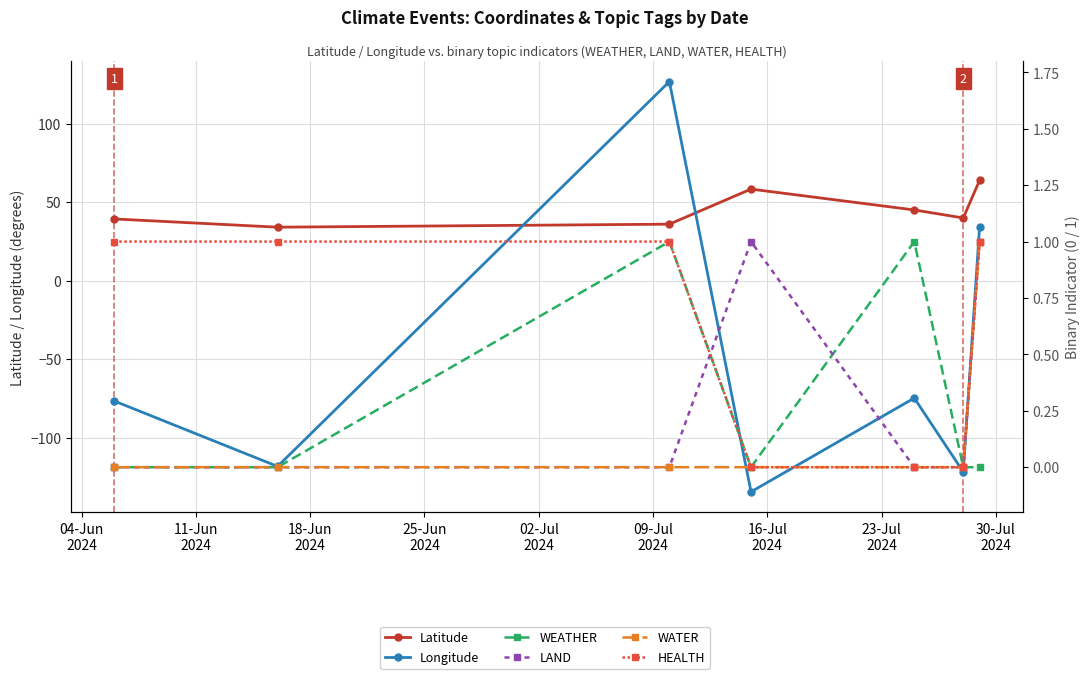

Which category has the lowest value in the LAND series?

04-Jun
2024